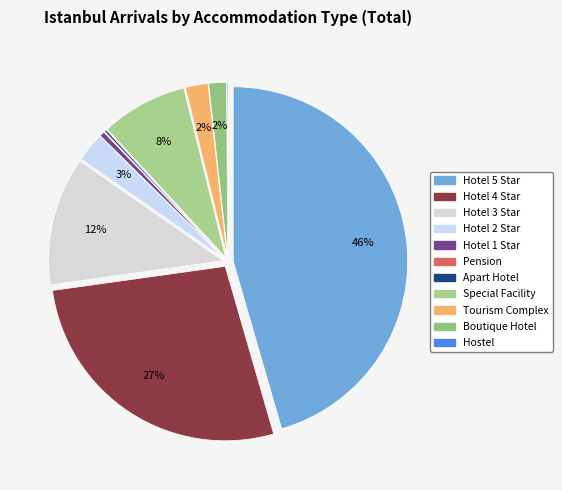

Rank the categories by value from highest to lowest.

Hotel 5 Star, Hotel 4 Star, Hotel 3 Star, Special Facility, Hotel 2 Star, Tourism Complex, Boutique Hotel, Hotel 1 Star, Apart Hotel, Hostel, Pension